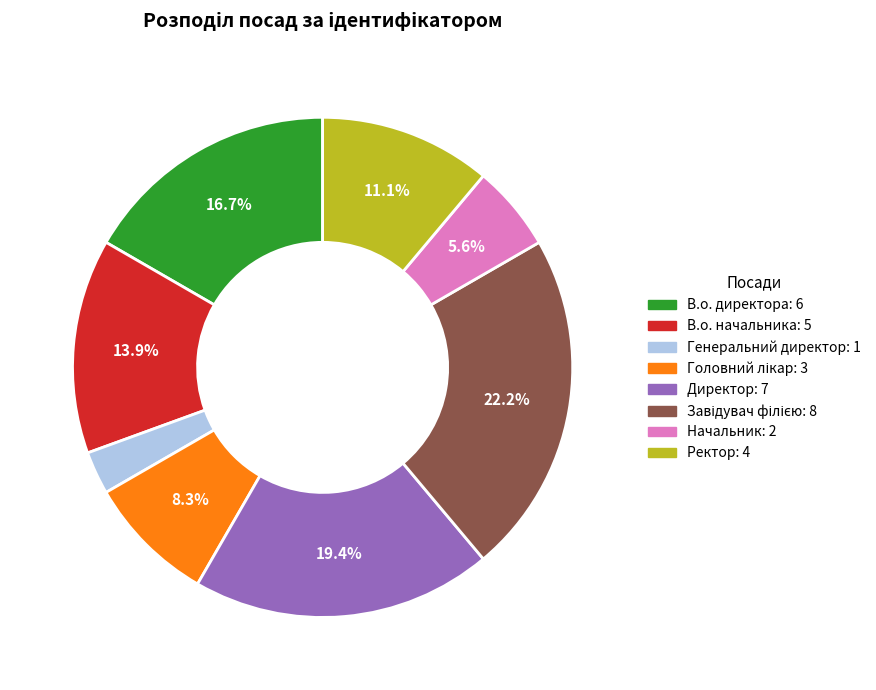

How much of the chart is everything except Директор?

80.6%